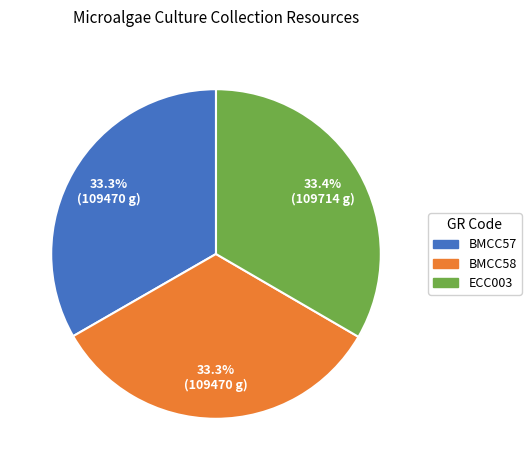

What is the ratio of the value at ECC003 to the value at BMCC58?

1.0